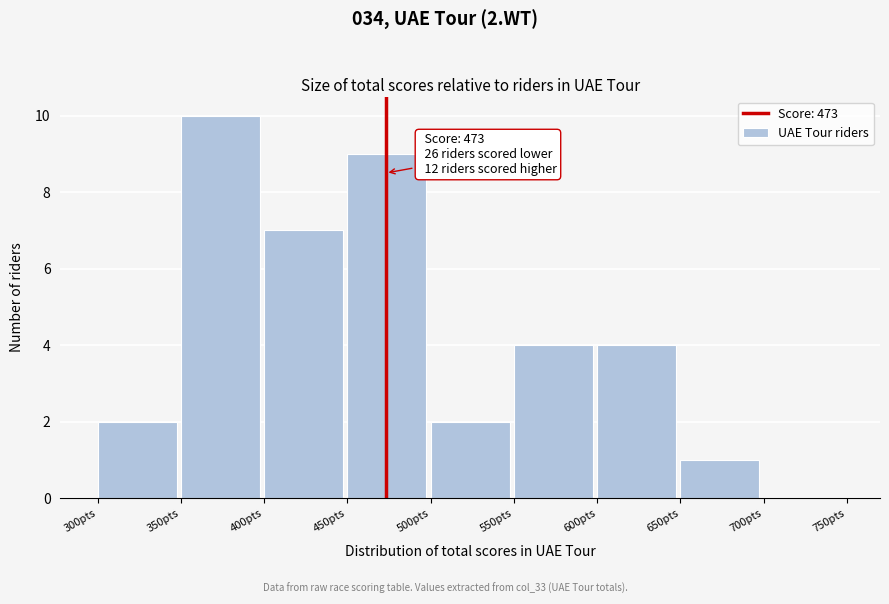

Which range on the x-axis has the tallest bar?

350 to 400